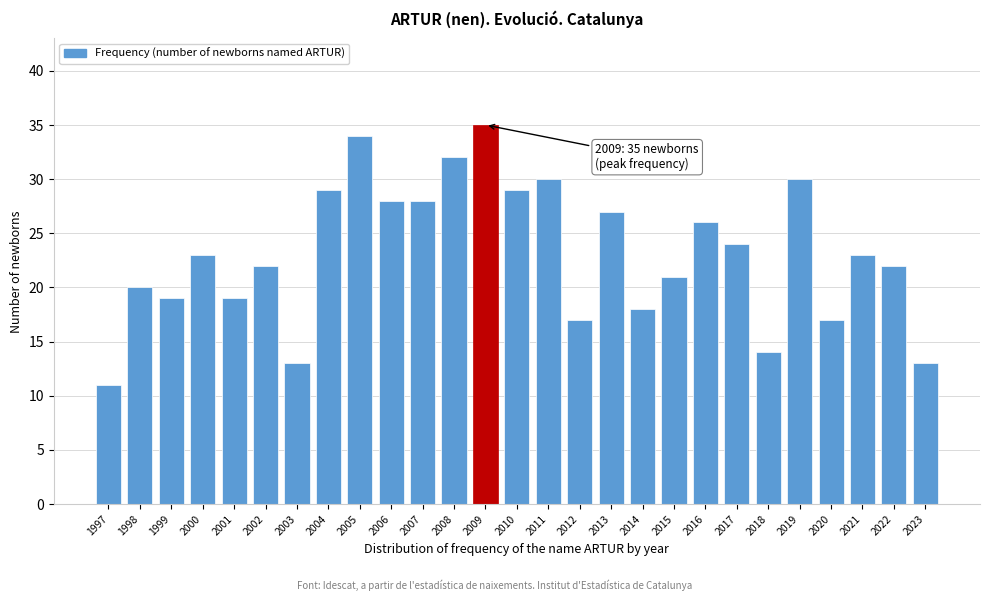

Reading left to right, transcribe all the data shown in this chart.

11	20	19	23	19	22	13	29	34	28	28	32	35	29	30	17	27	18	21	26	24	14	30	17	23	22	13